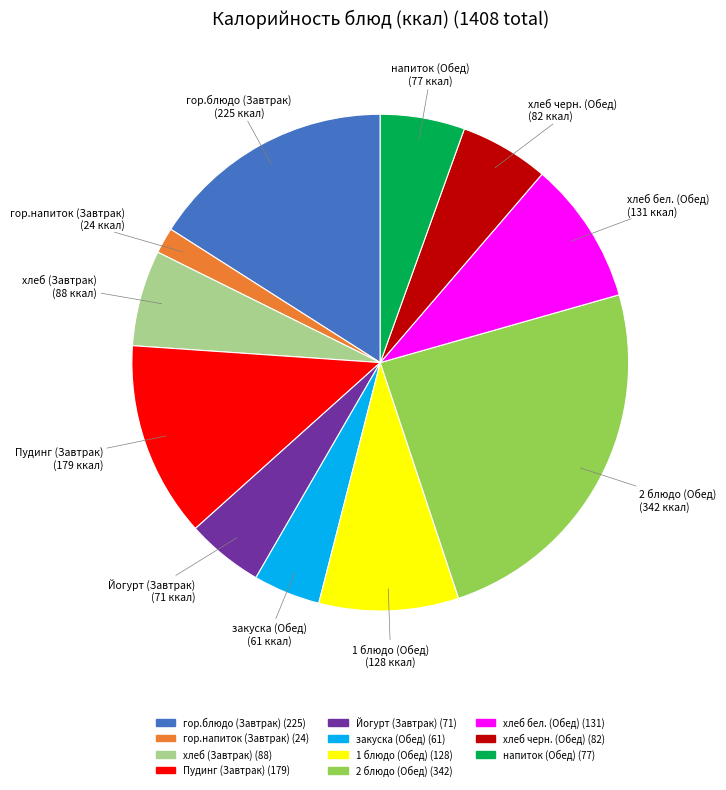

Is it true that закуска (Обед) is 4% of the pie?

True